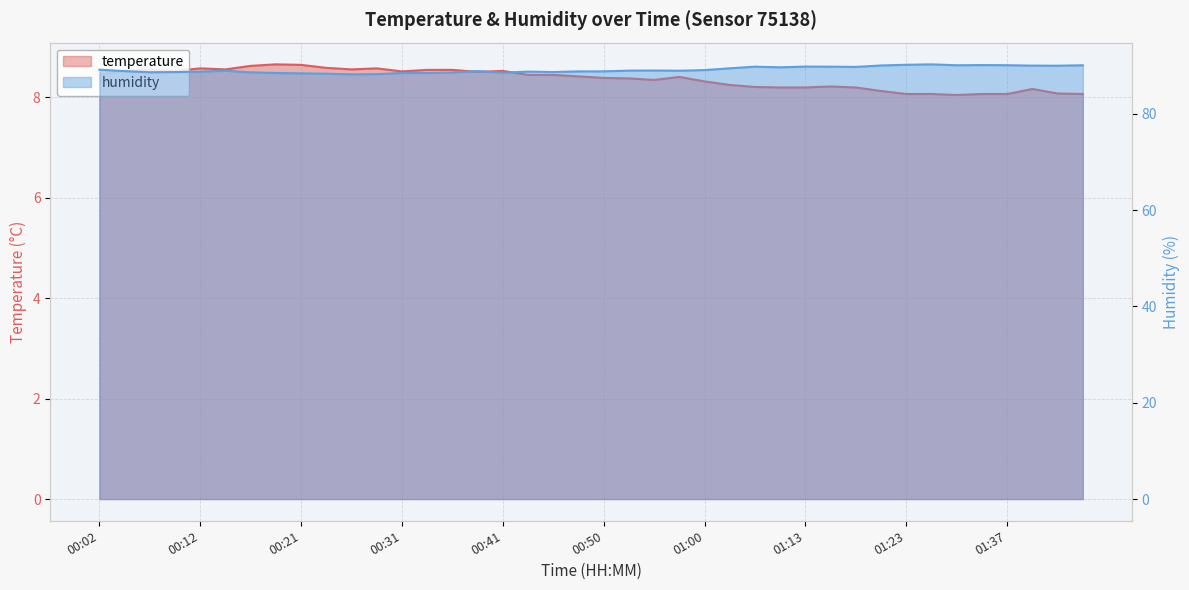

The humidity series shows 88.8 at 00:04. True or false?

True